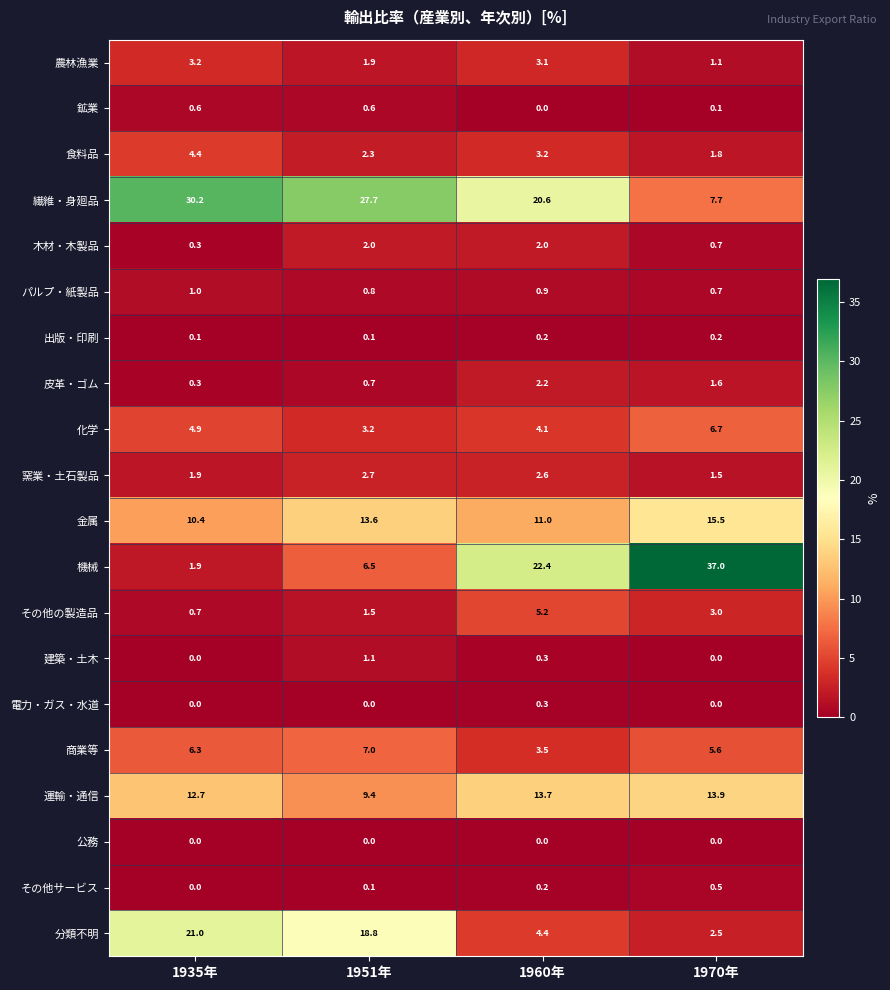

True or false: 機械 has a value of 16.9 at 1970年.

False